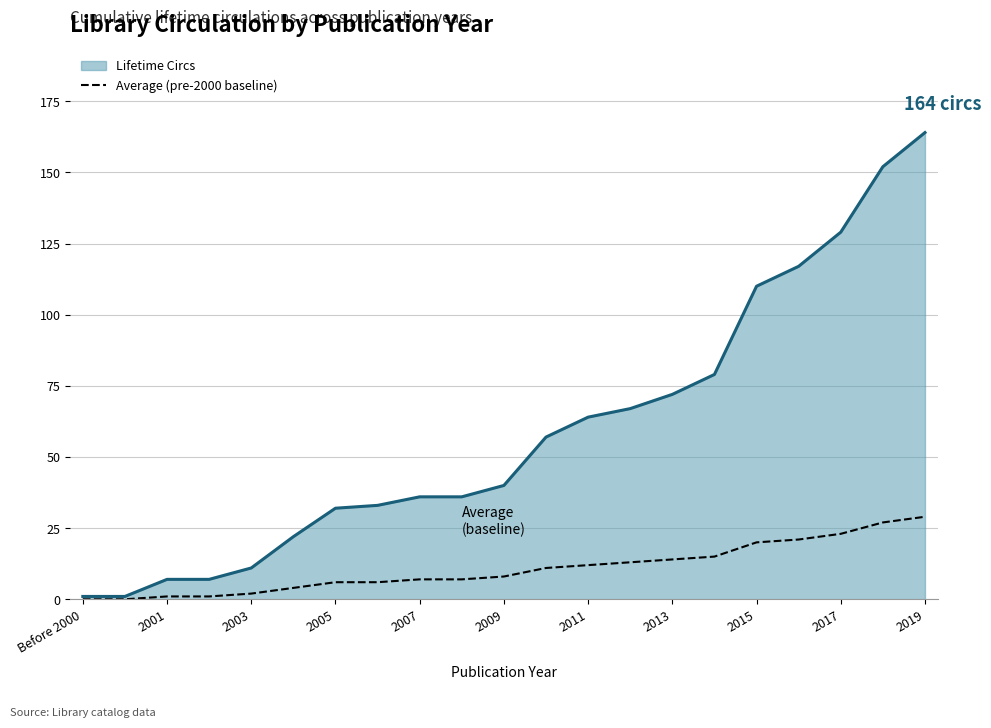

Rank the series by their average value, from highest to lowest.

Lifetime Circs, Average (pre-2000 baseline)